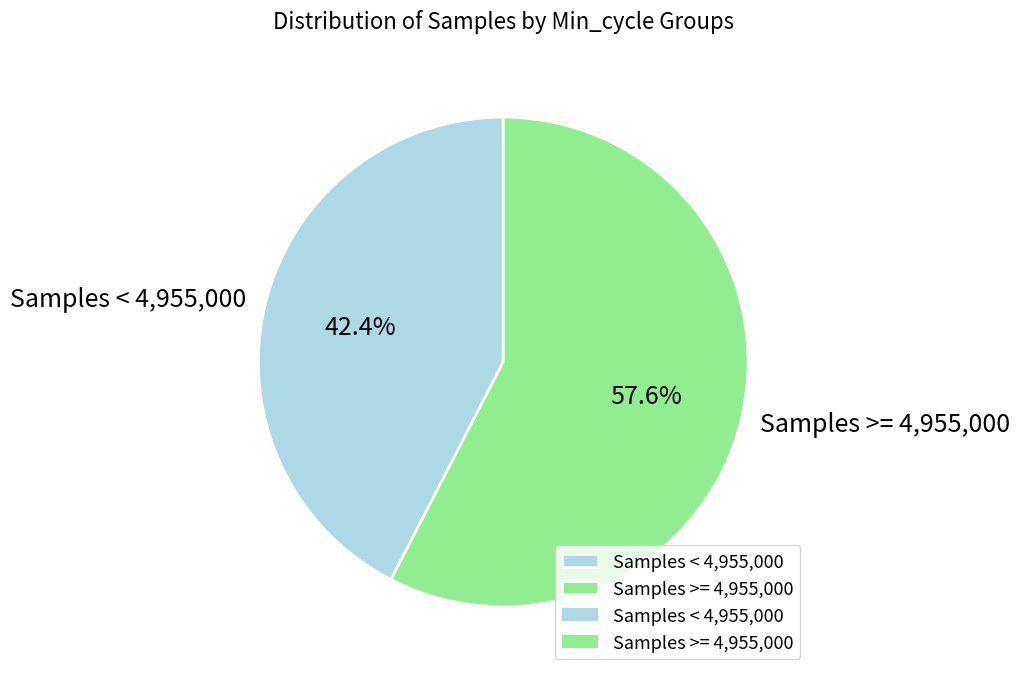

How many segments does this pie chart have?

2